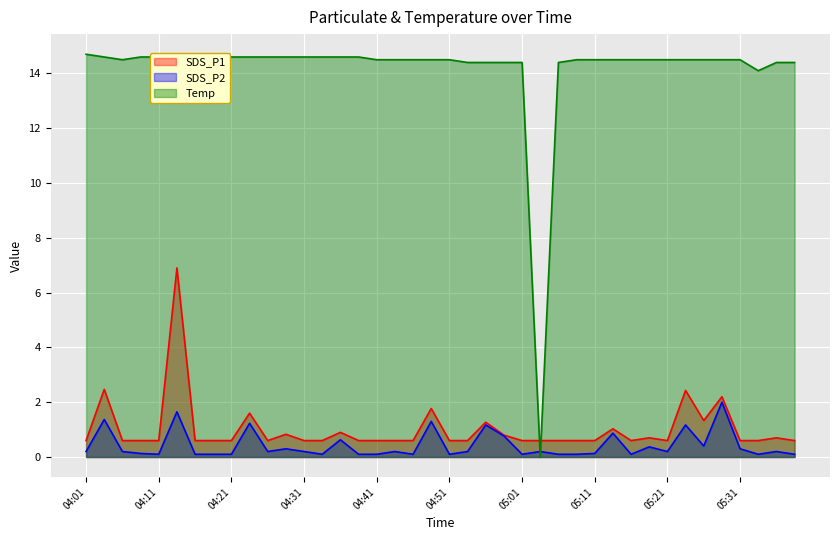

What is the difference between the maximum and minimum values in the SDS_P1 series?

6.3